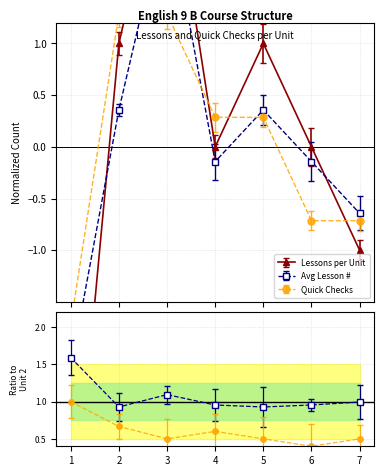

True or false: Lessons per Unit has a value of -1.0 at Unit 7.

True